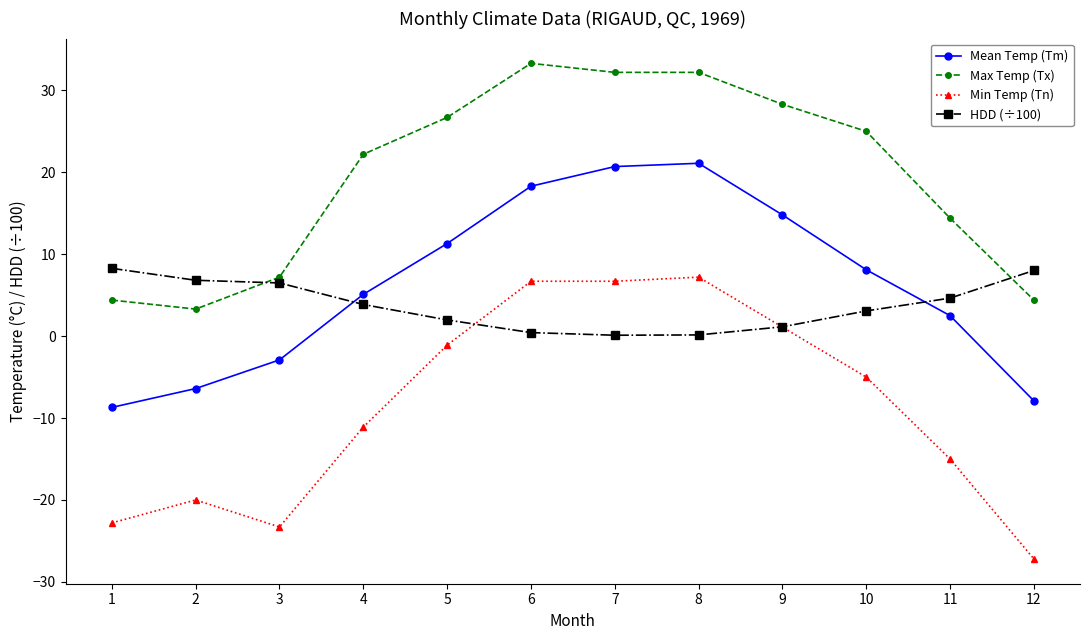

True or false: Max Temp (Tx) has more than 2 points higher than both neighbors.

False